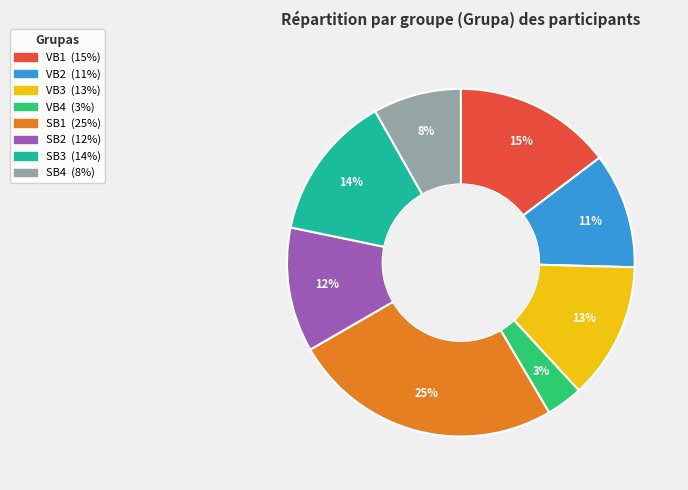

To the nearest percent, what is the difference between the largest and smallest slice percentages?

22%